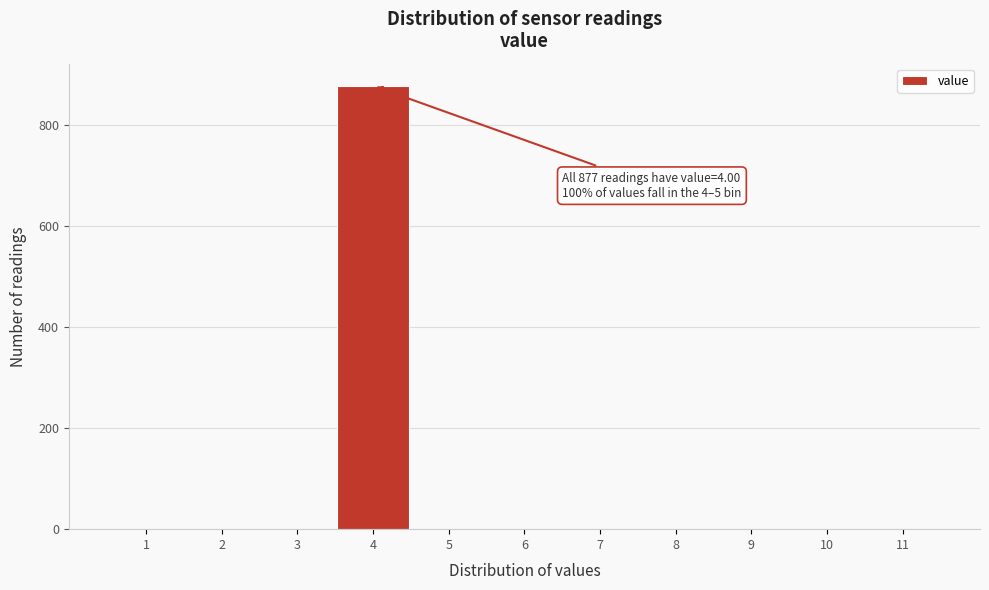

Reading right to left, what are all the values shown in this chart?

11=0	10=0	9=0	8=0	7=0	6=0	5=0	4=877	3=0	2=0	1=0